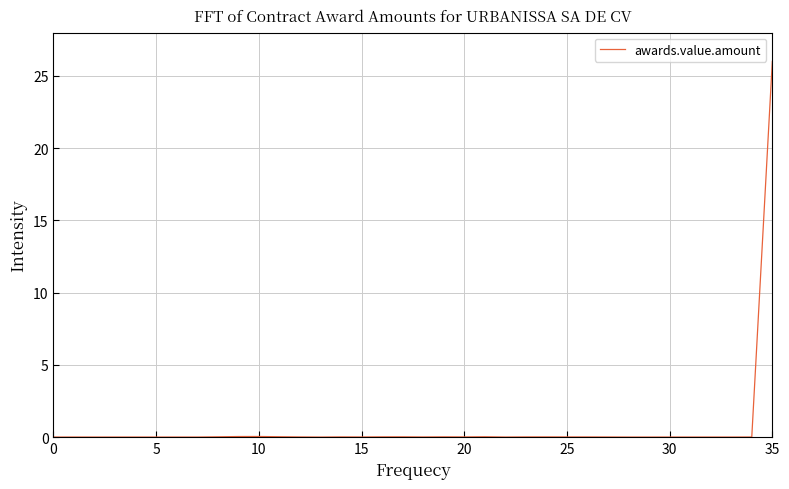

What is the greatest value displayed?

26.0